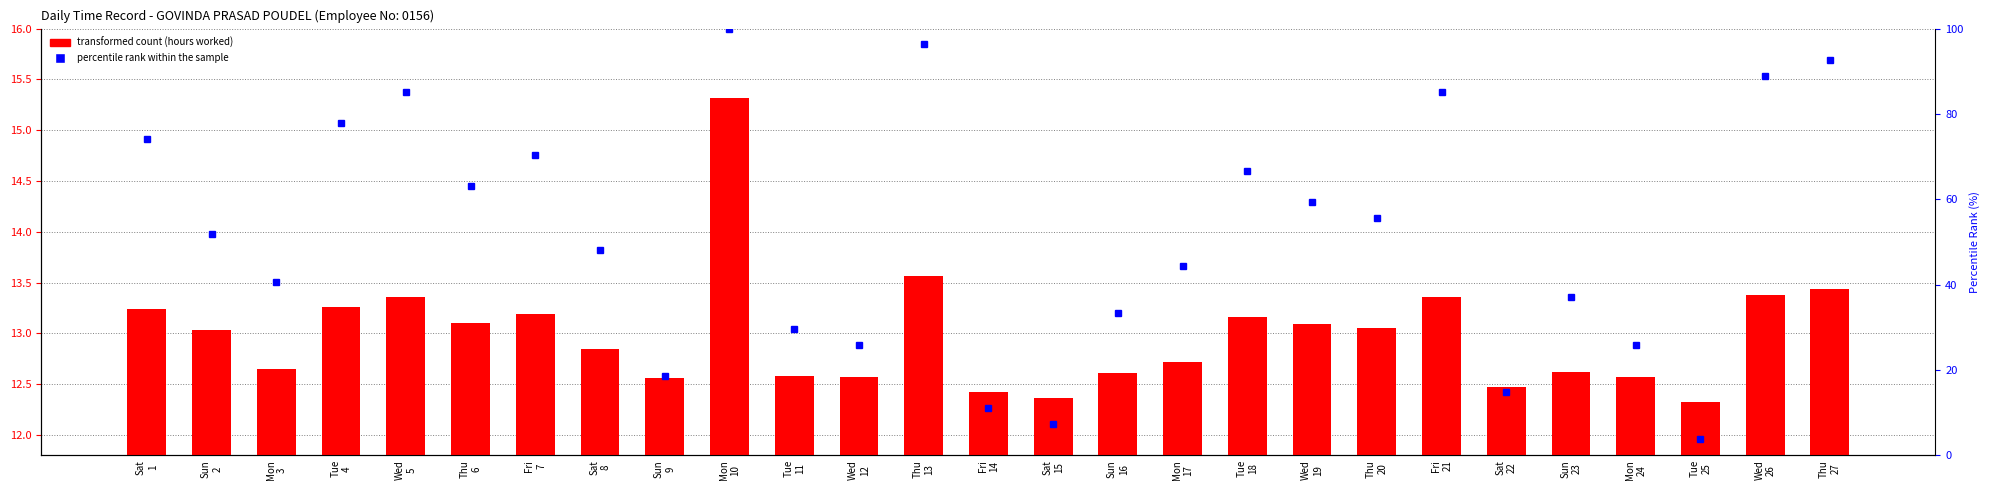

Rank the series at Tue
25 from lowest to highest value.

percentile rank within the sample, transformed count (hours worked)